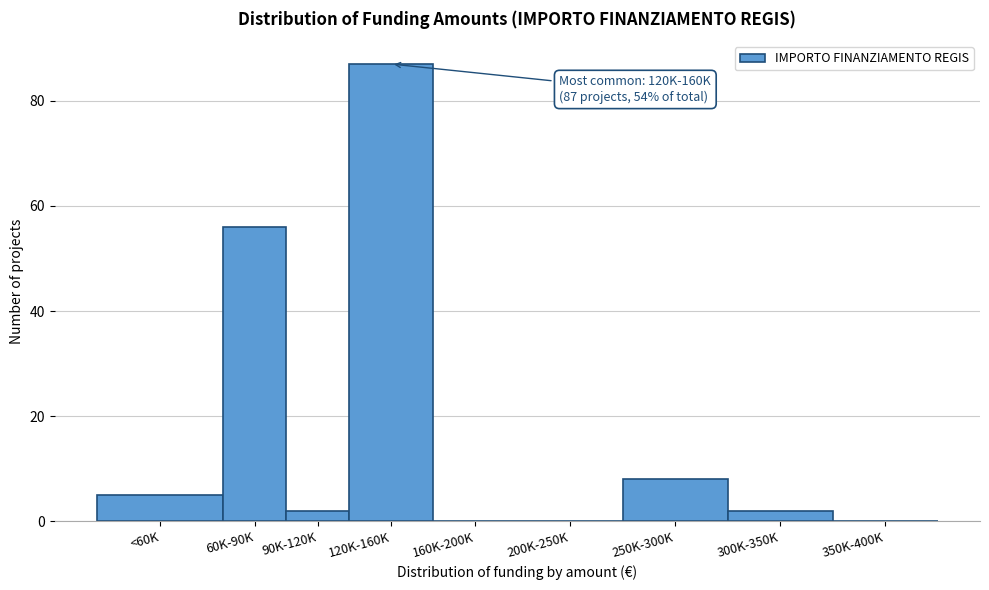

Reading left to right, what are all the values shown in this chart?

<60K=5	60K-90K=56	90K-120K=2	120K-160K=87	160K-200K=0	200K-250K=0	250K-300K=8	300K-350K=2	350K-400K=0